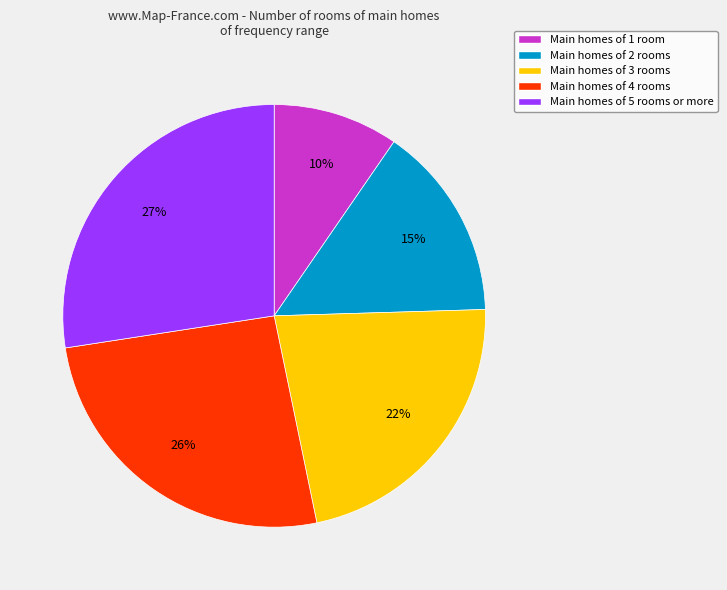

Does Main homes of 1 room account for over 50% of the chart?

No